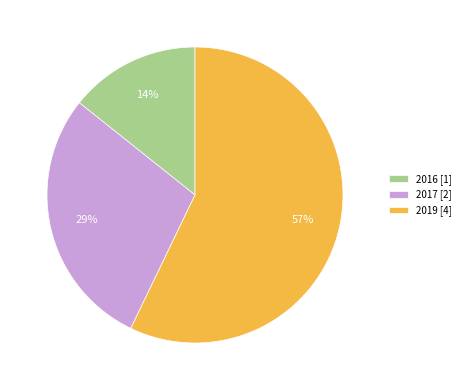

To the nearest percent, what percentage of the pie is 2016?

14%